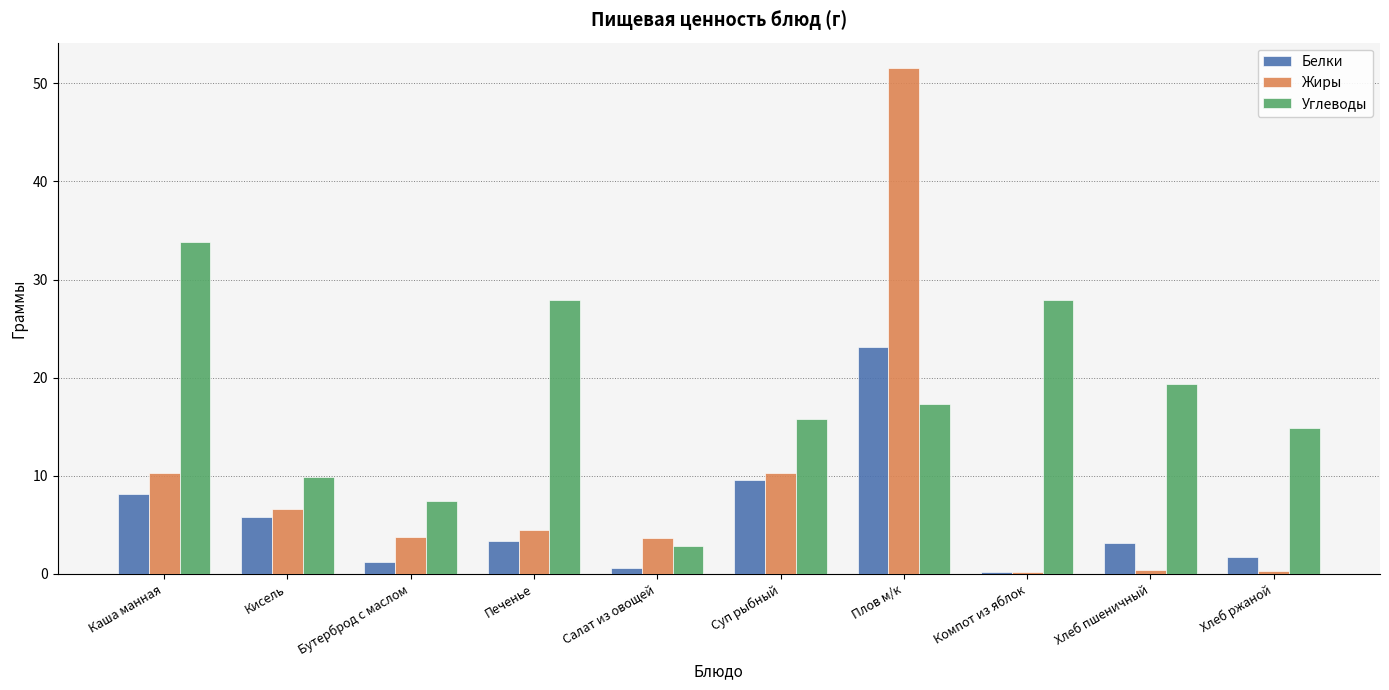

What is the highest value of the Белки series?

23.1